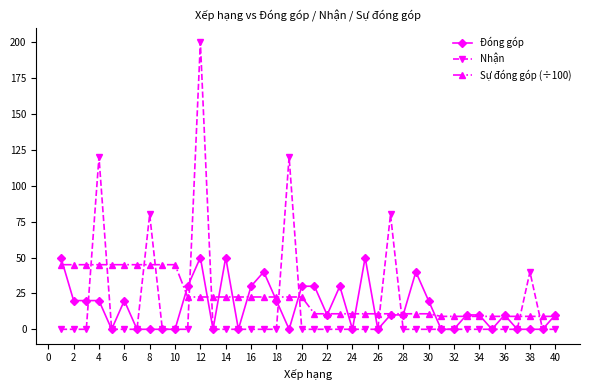

True or false: Nhận has more than 2 interior local peaks.

True